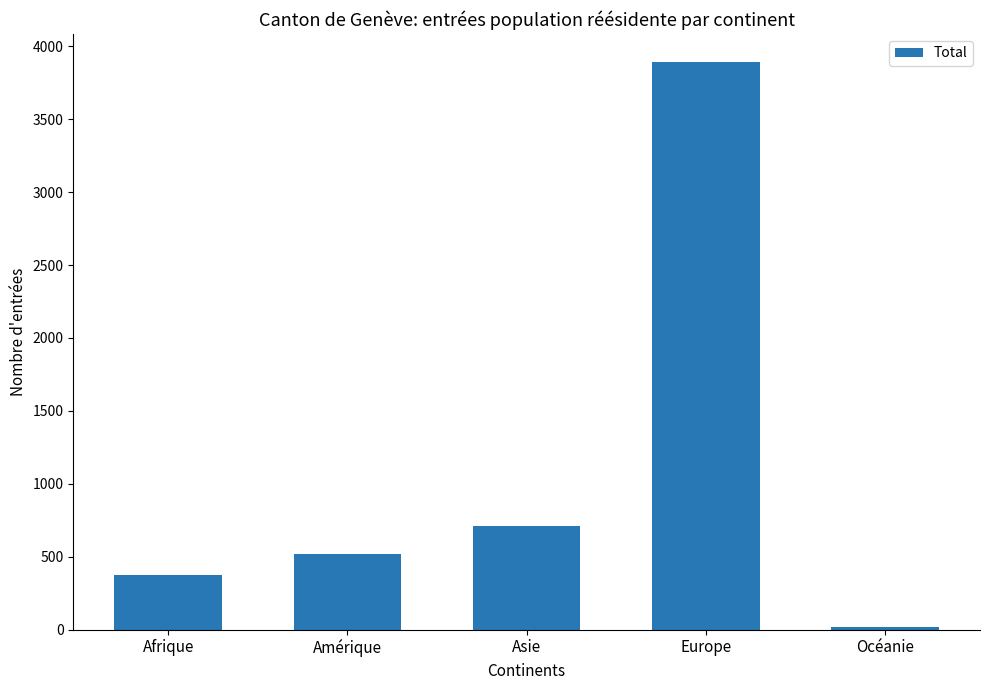

How many bars are there in total?

5